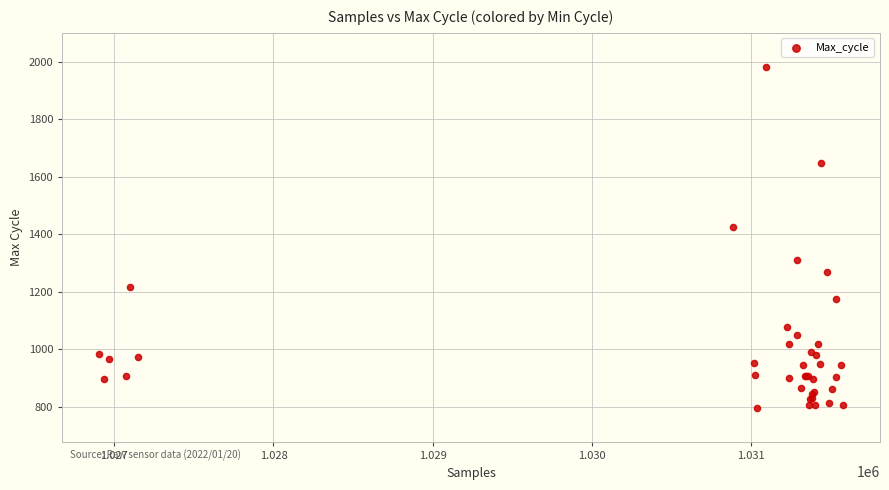

What Y value in the scatter plot is closest to 1388?

1426